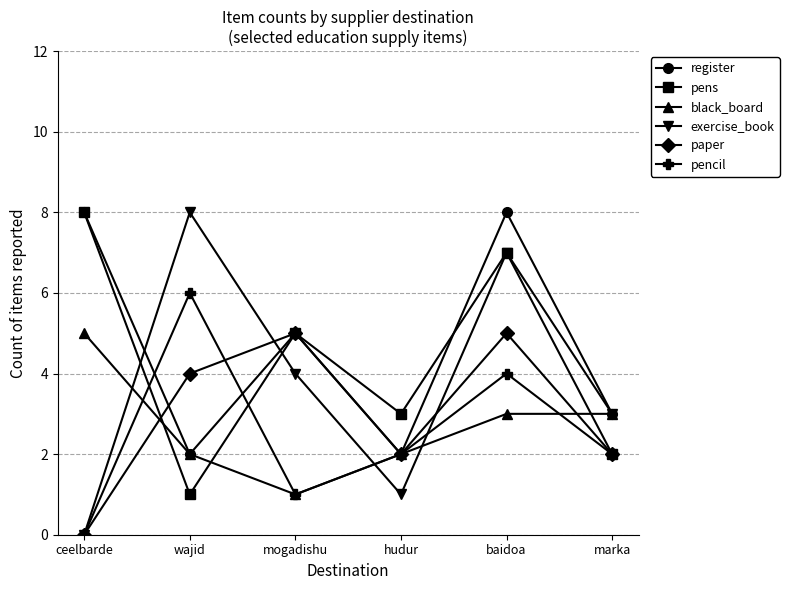

The paper series shows 7 at baidoa. True or false?

False